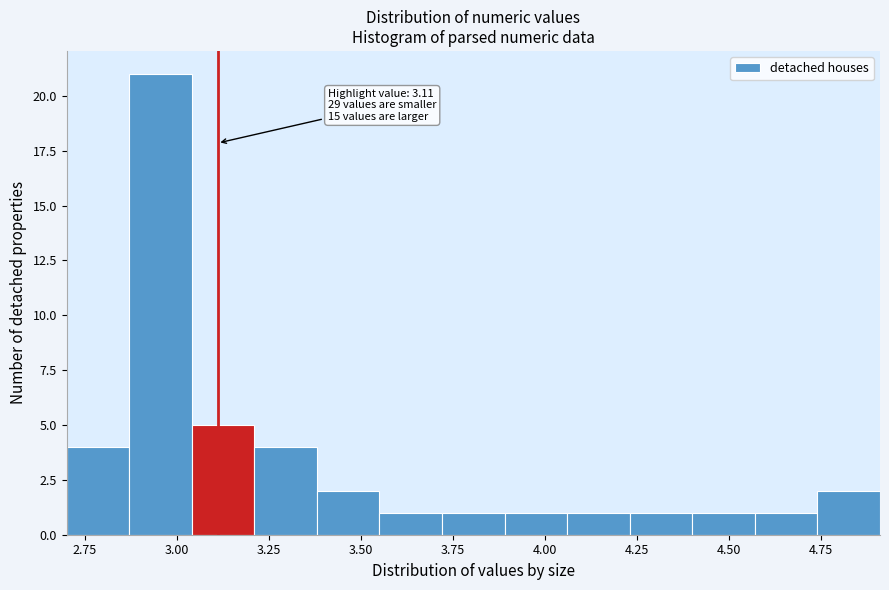

Read against the x-axis, roughly where is the centre of the tallest bar?

2.95